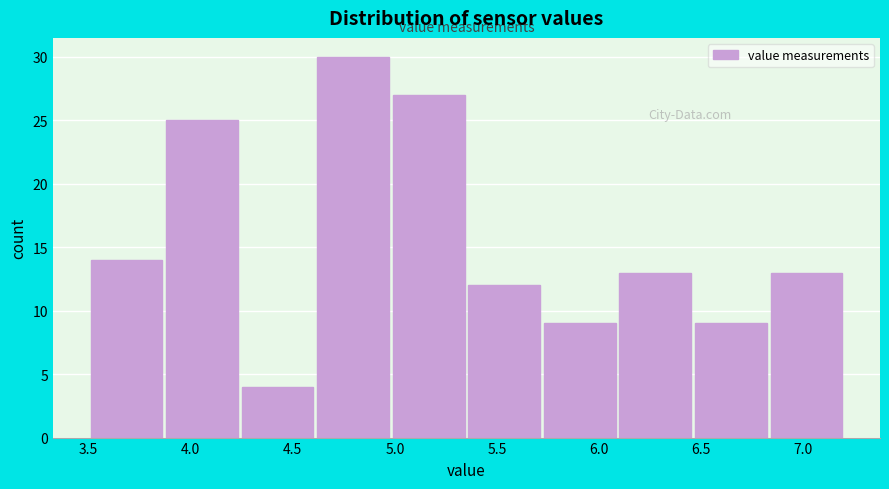

What is the height of the bar covering 6.09 to 6.46 on the x-axis? Neither the bar edges nor the heights are printed on the chart, so give them approximately, as read against the axes.

13